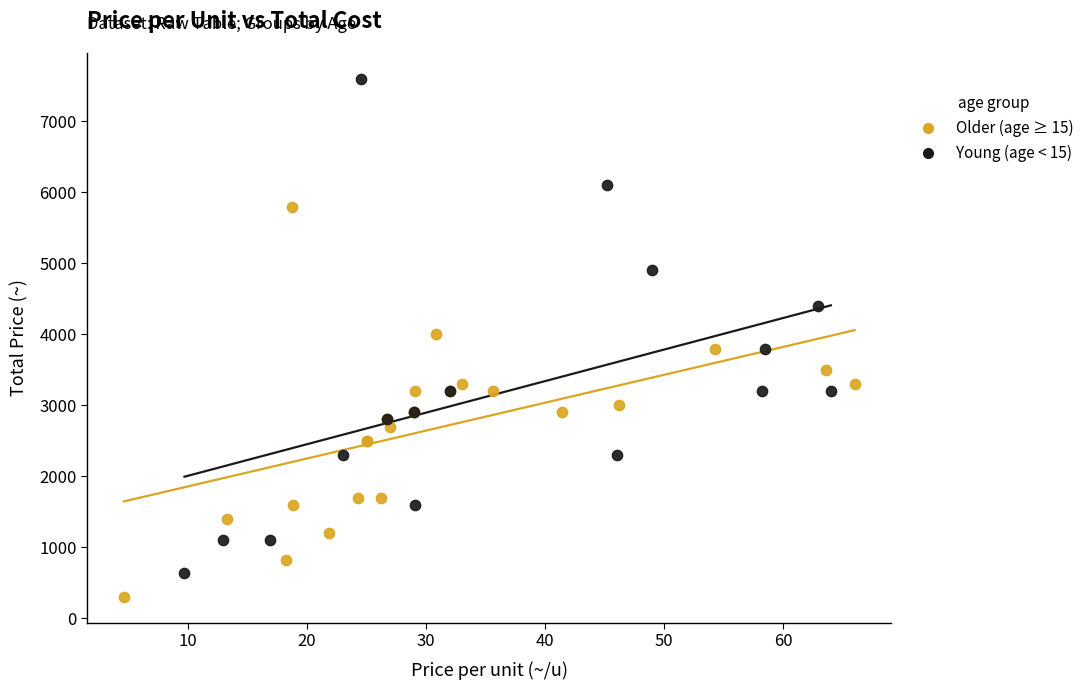

Which series contains the highest Y value?

Young (age < 15)